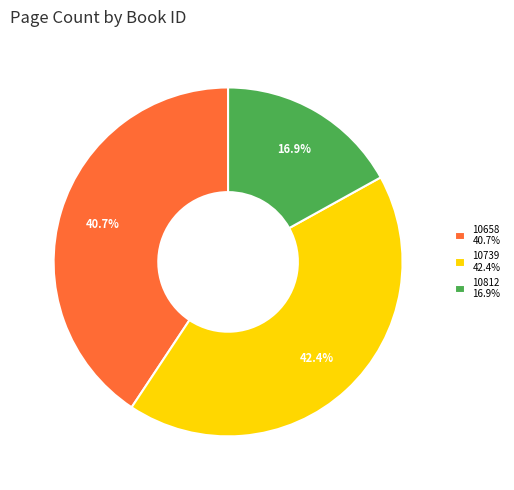

To the nearest percent, what percentage of the pie is 10812?

17%